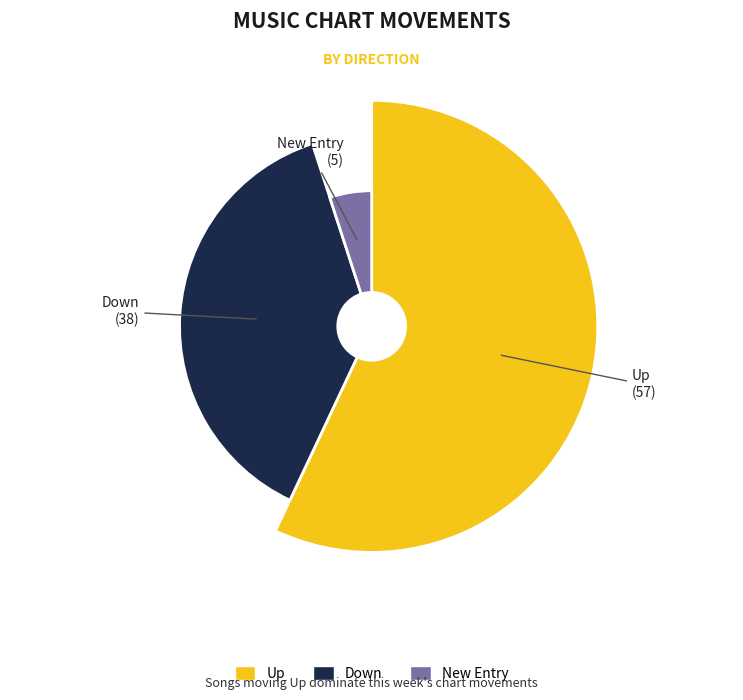

Rank the categories by value from lowest to highest.

new, down, up